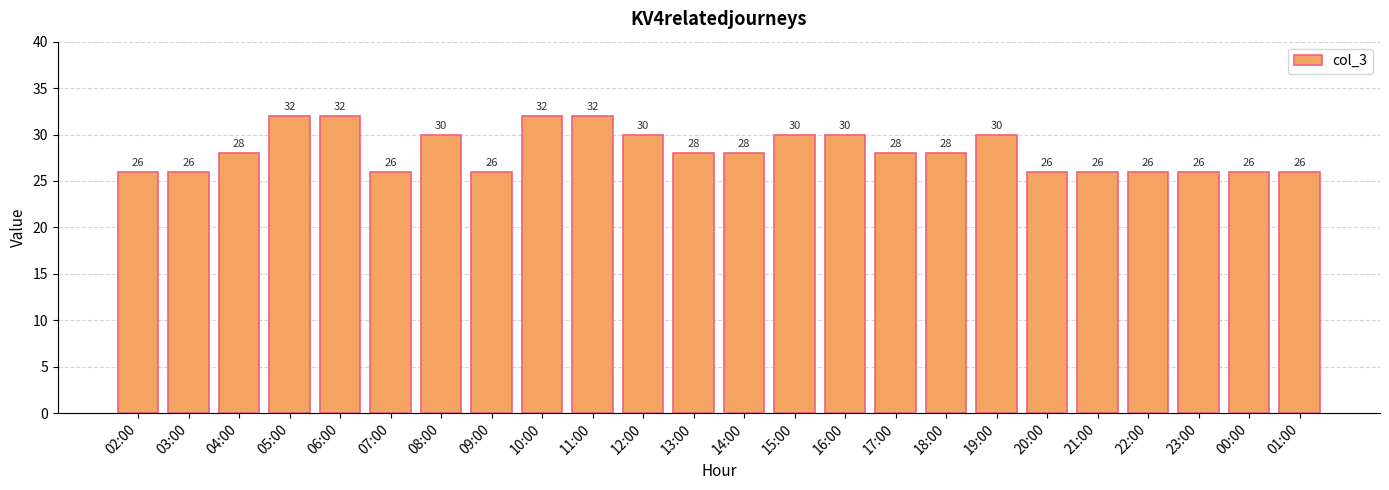

How many bars are there in total?

24